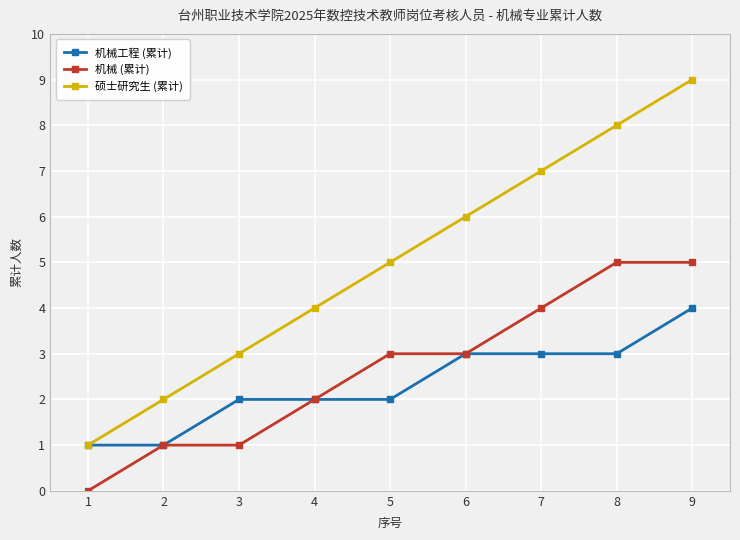

What is the total value across all series at 9?

18